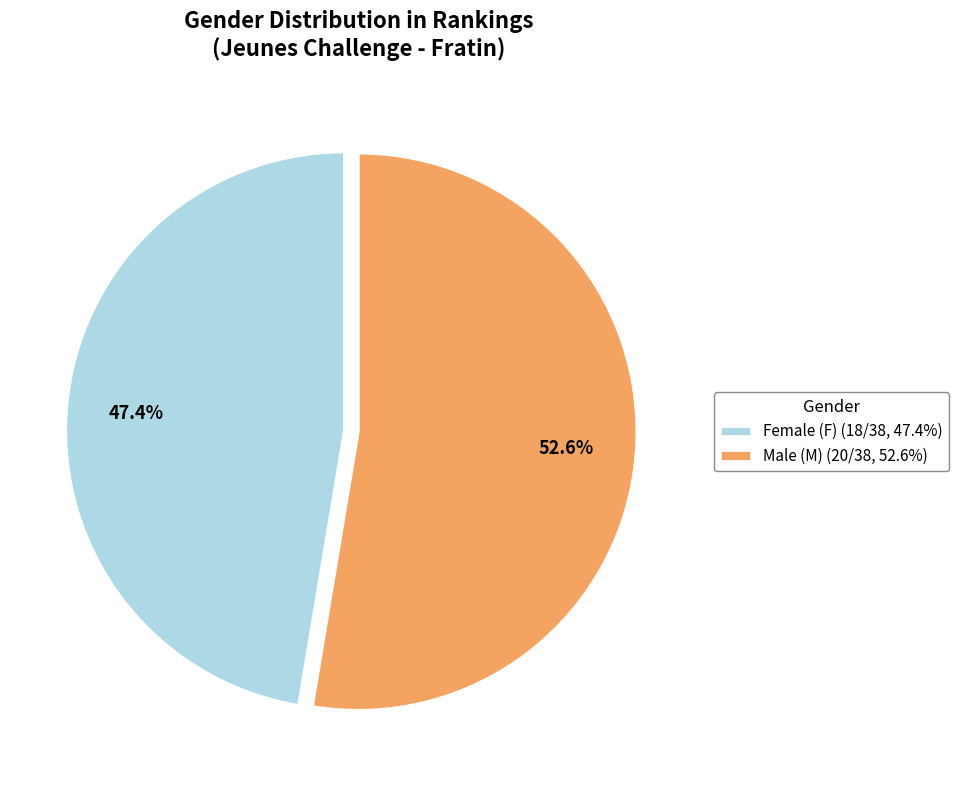

Is there any slice that represents more than half of the pie?

Yes